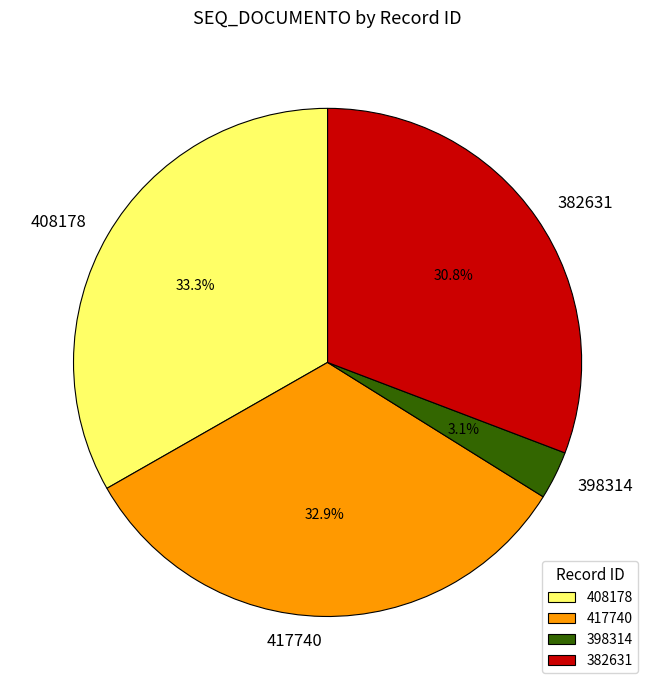

Which has a higher value, 408178 or 398314?

408178